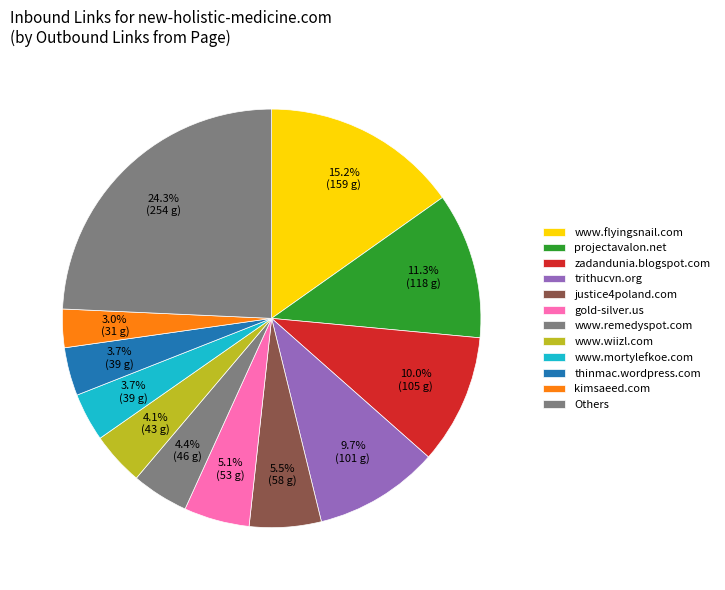

How many slices are in this pie chart?

12